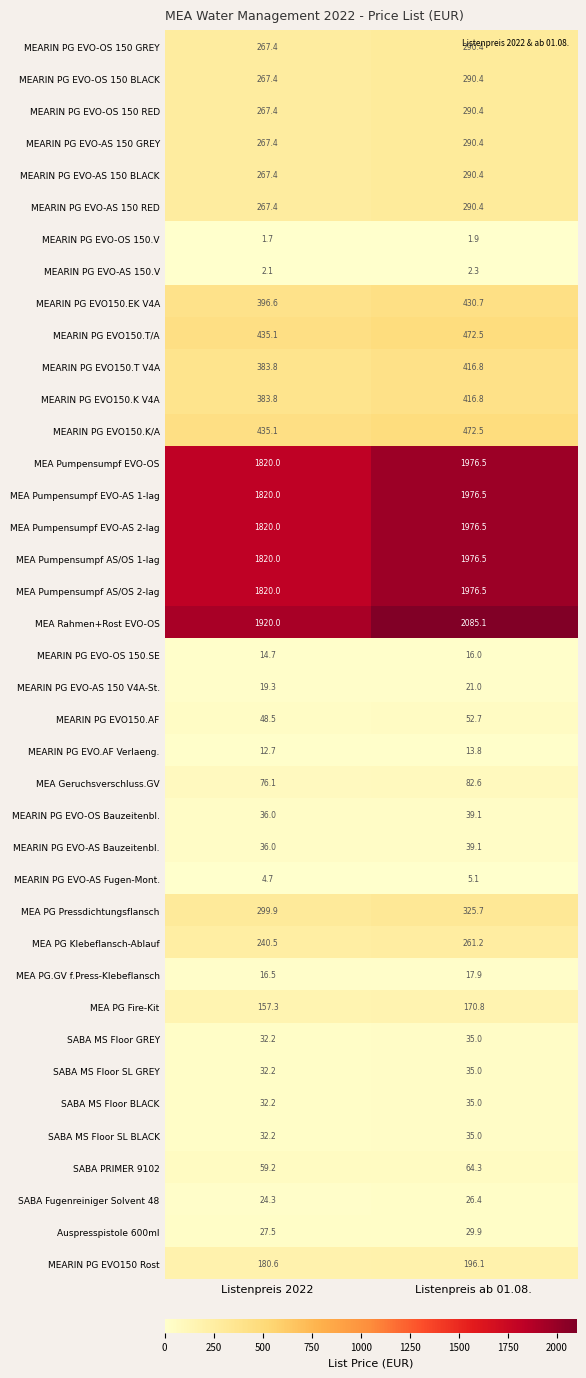

The value of MEARIN PG EVO150 Rost at Listenpreis 2022 is 68.1. True or false?

False